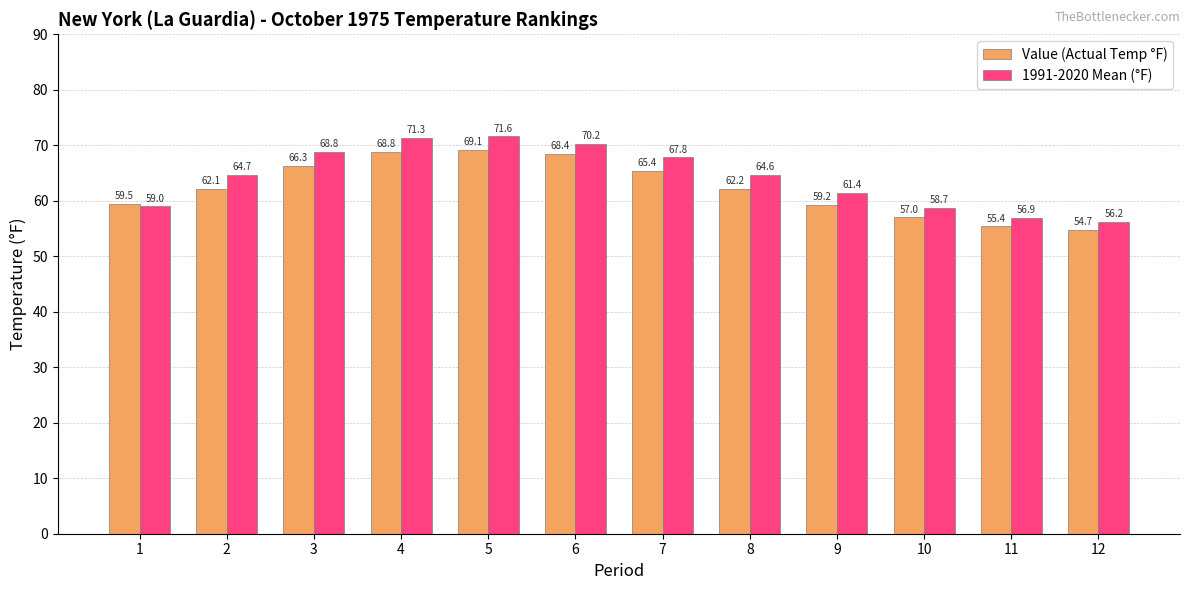

At which category does the chart reach its peak across all series?

5